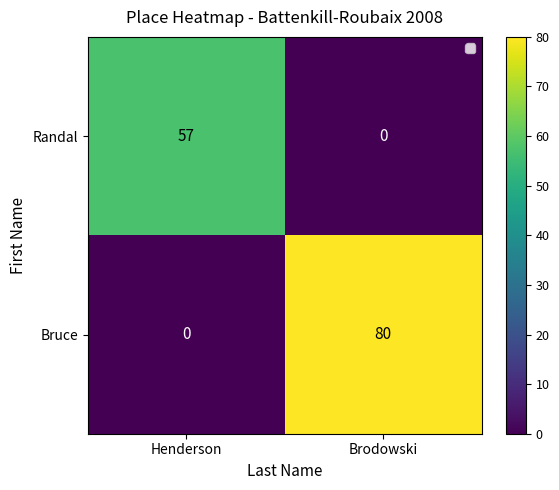

Reading left to right, list all the values displayed in this chart.

Randal: Henderson=57	Brodowski=0
Bruce: Henderson=0	Brodowski=80